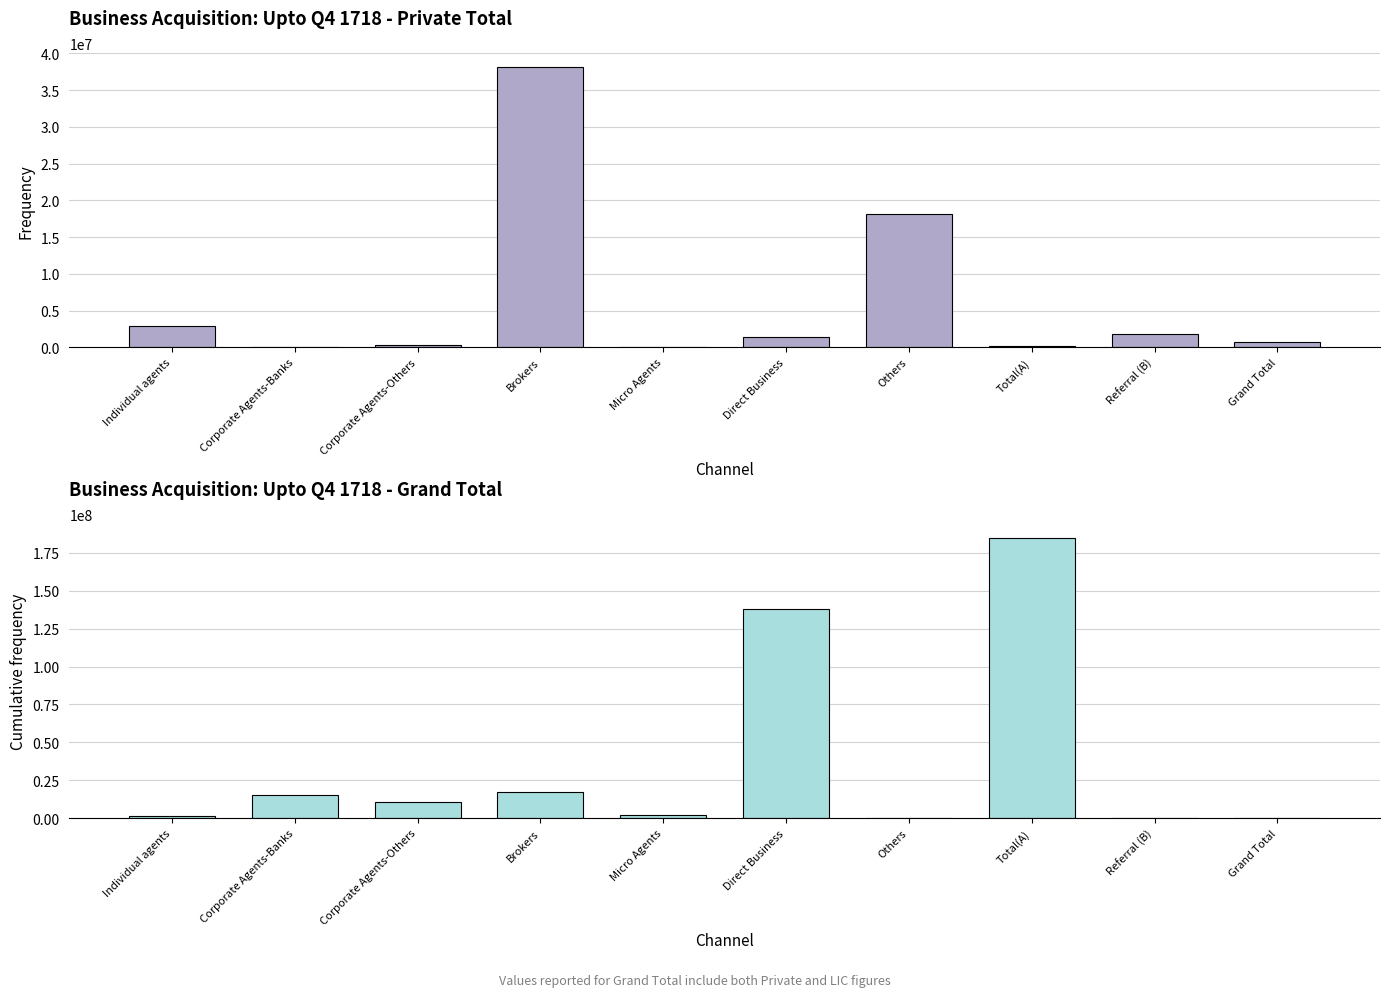

At how many categories does at least one series exceed 146521523?

1